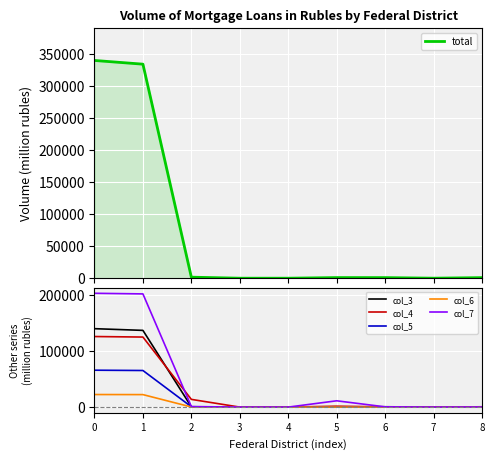

Reading left to right, transcribe all the data shown in this chart.

total: 0=339912	1=334125	2=1603	3=0	4=0	5=964	6=920	7=32	8=884
col_3: 0=139453	1=136432	2=528	3=0	4=0	5=301	6=610	7=18	8=554
col_4: 0=125503	1=124563	2=13733	3=0	4=0	5=1586	6=408	7=12	8=498
col_5: 0=65632	1=65084	2=585	3=0	4=0	5=372	6=91	7=1	8=16
col_6: 0=22367	1=22233	2=169	3=0	4=5	5=69	6=21	7=7	8=11
col_7: 0=202383	1=201287	2=962	3=0	4=0	5=11224	6=461	7=14	8=129